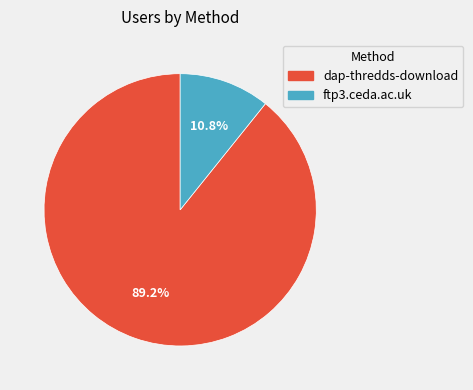

To the nearest percent, what portion does dap-thredds-download represent?

89%